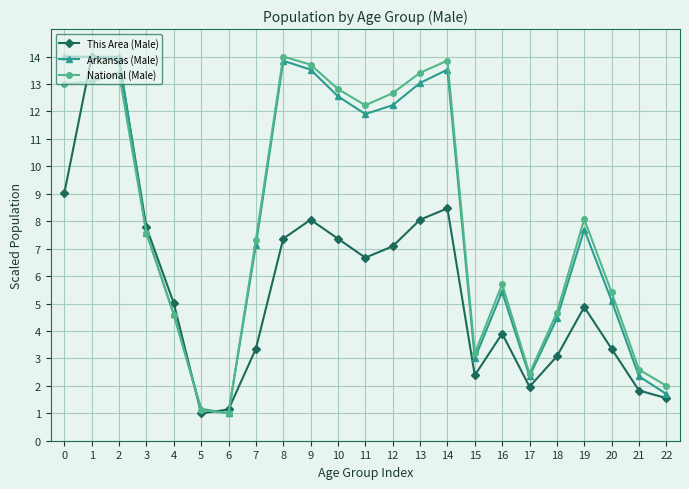

True or false: Arkansas (Male) has a value of 3.2 at 11.

False